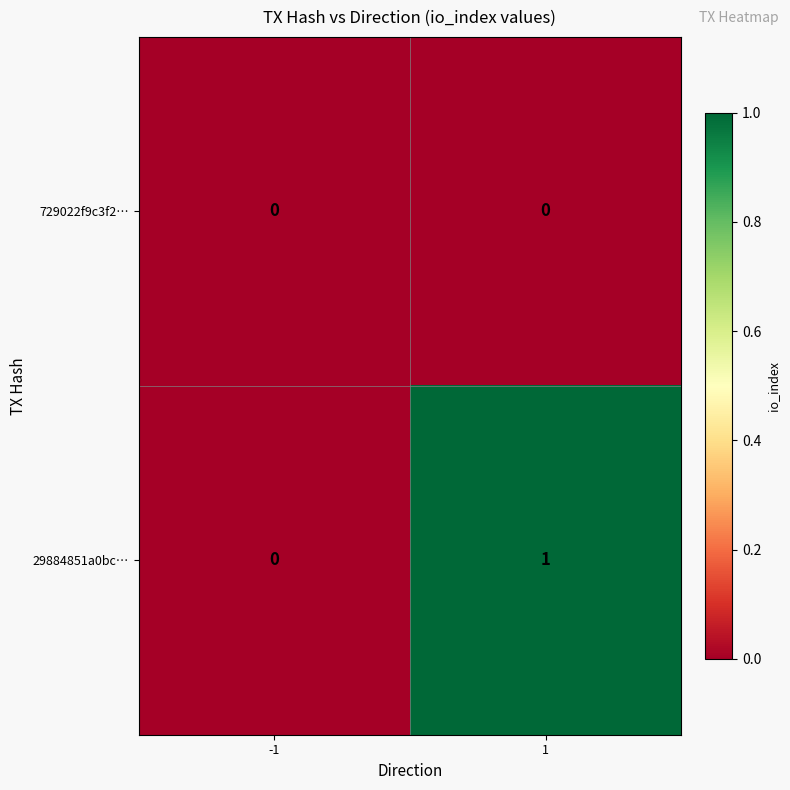

Reading left to right, what are all the values shown in this chart?

729022f9c3f2…: -1=0	1=0
29884851a0bc…: -1=0	1=1